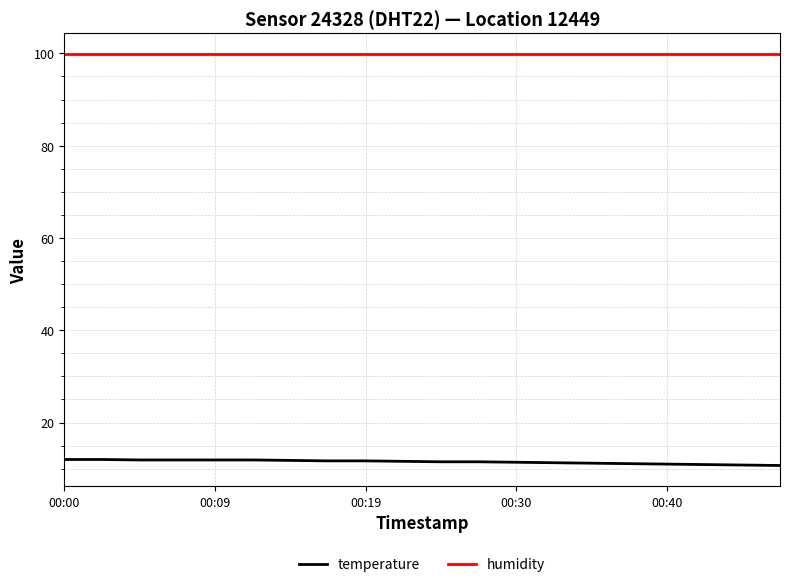

Does the chart display data point markers on the line(s)?

No